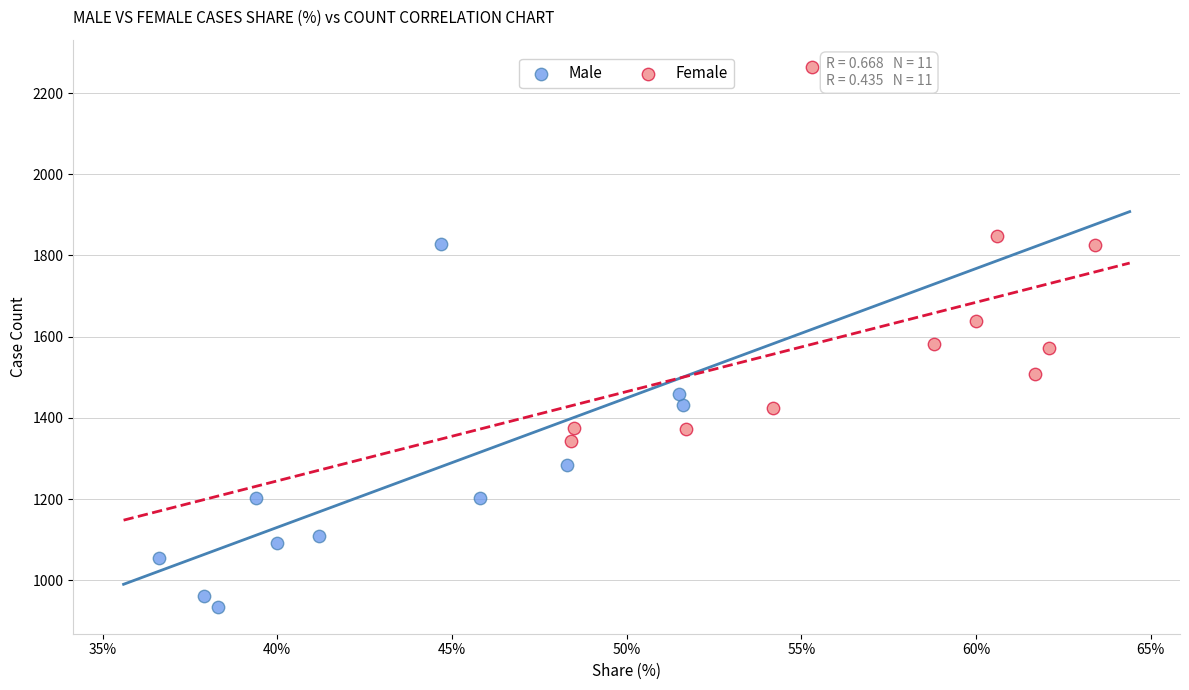

Which series reaches the minimum Y coordinate?

Male